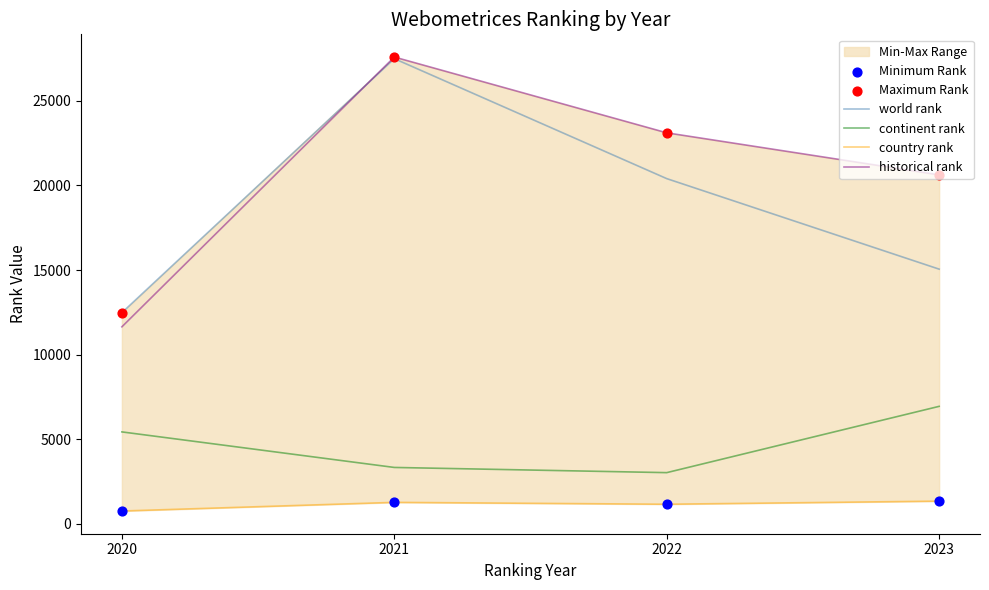

Which series reaches the maximum Y coordinate?

historical rank